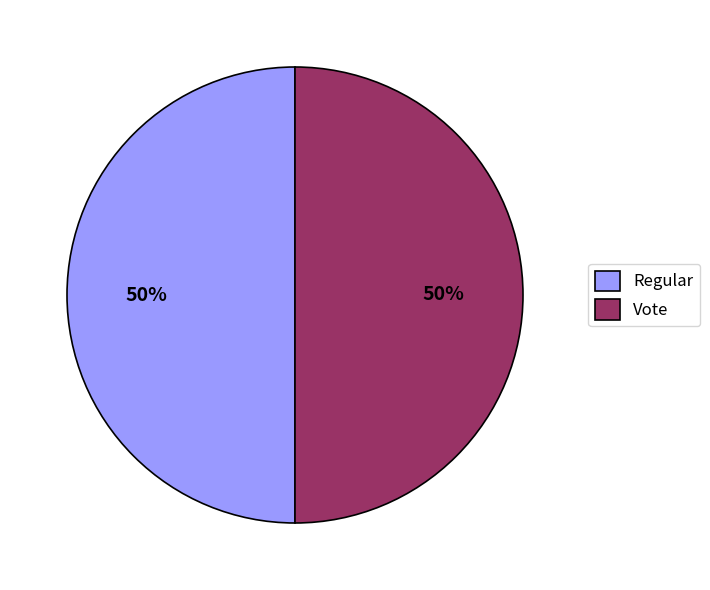

To the nearest percent, what percentage of the pie is Vote?

50%